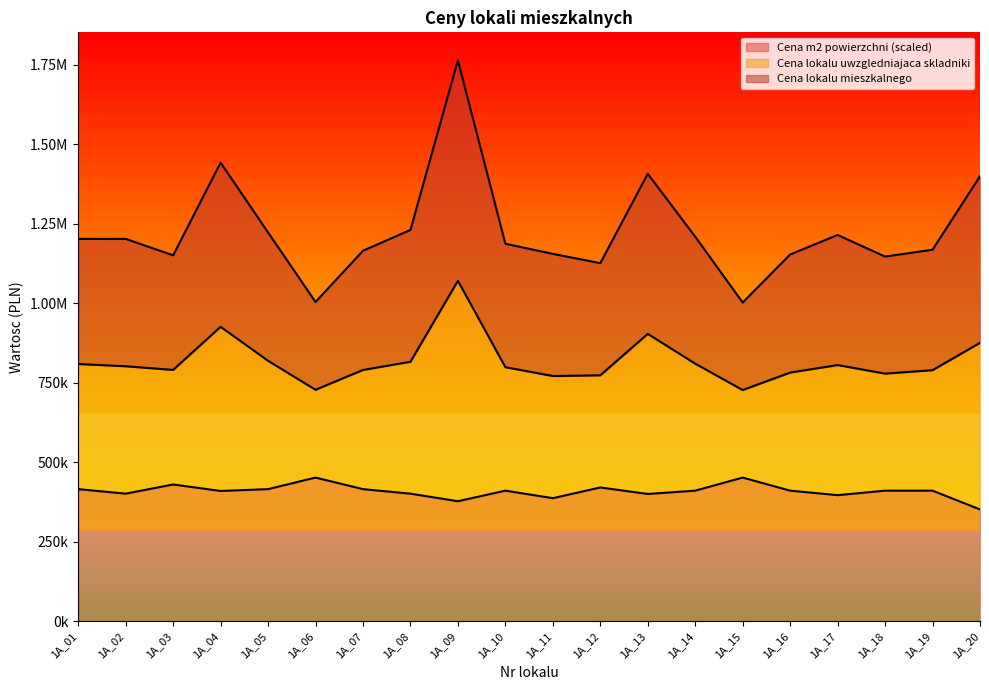

At which category does the chart reach its peak across all series?

1A_09